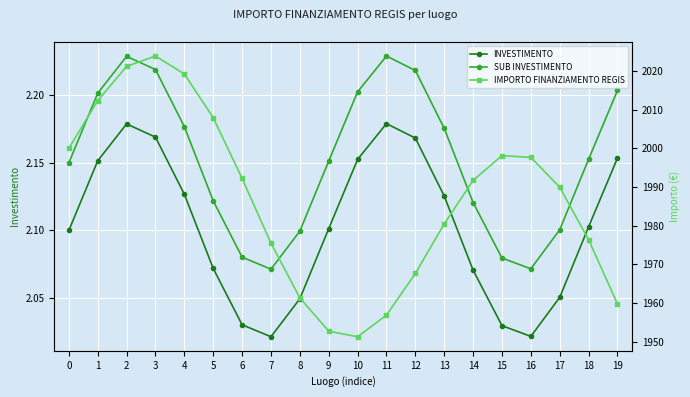

What is the value of the INVESTIMENTO point at the 8th from the left?

2.0